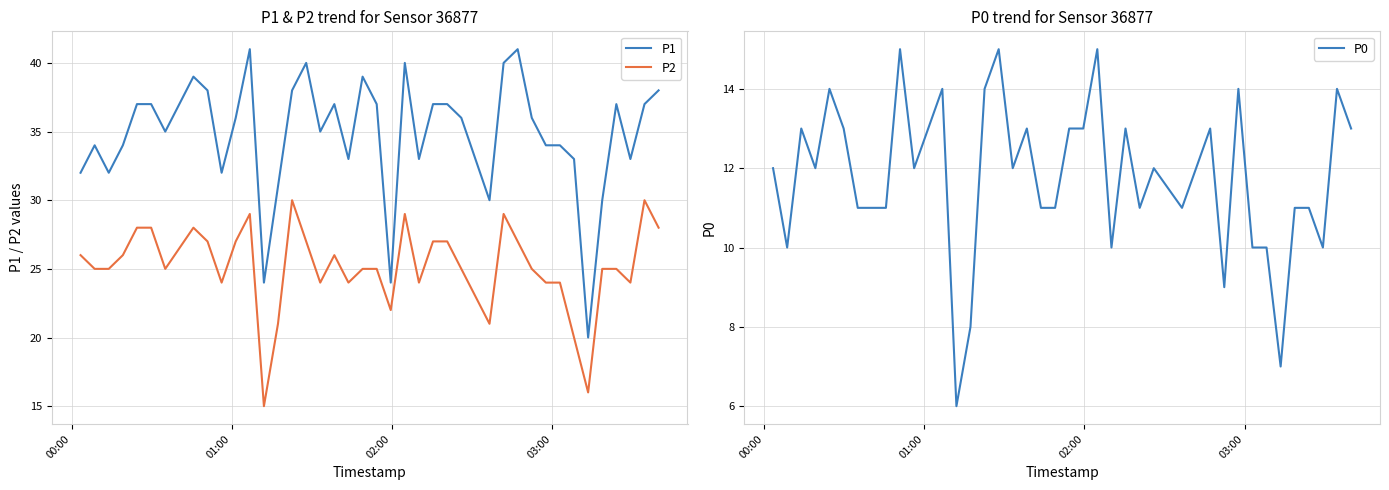

What is the difference between the maximum and minimum values in the P2 series?

15